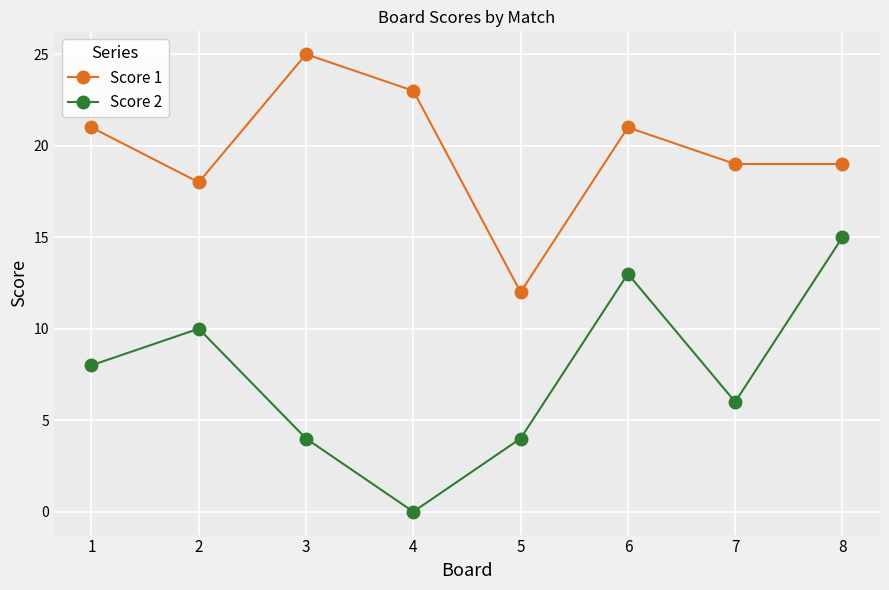

Which label corresponds to the largest value in the chart?

3